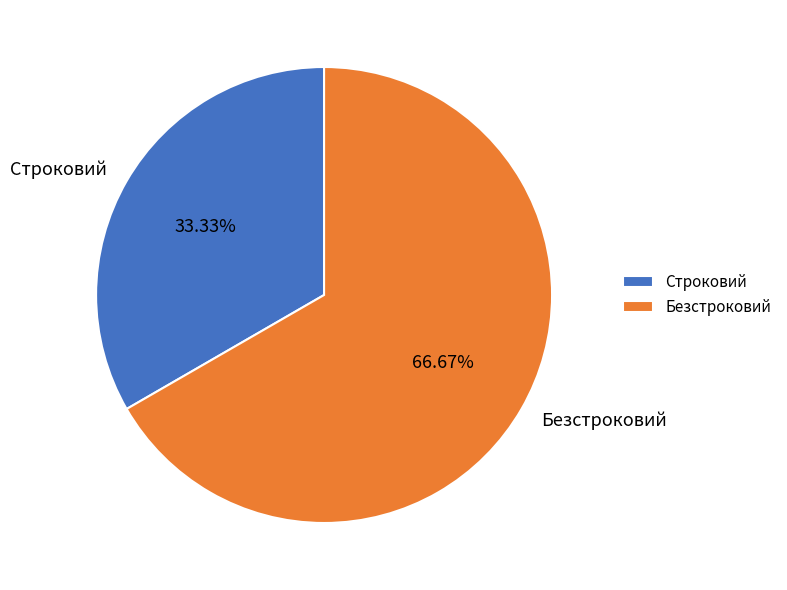

Is it true that Строковий is 33% of the pie?

True